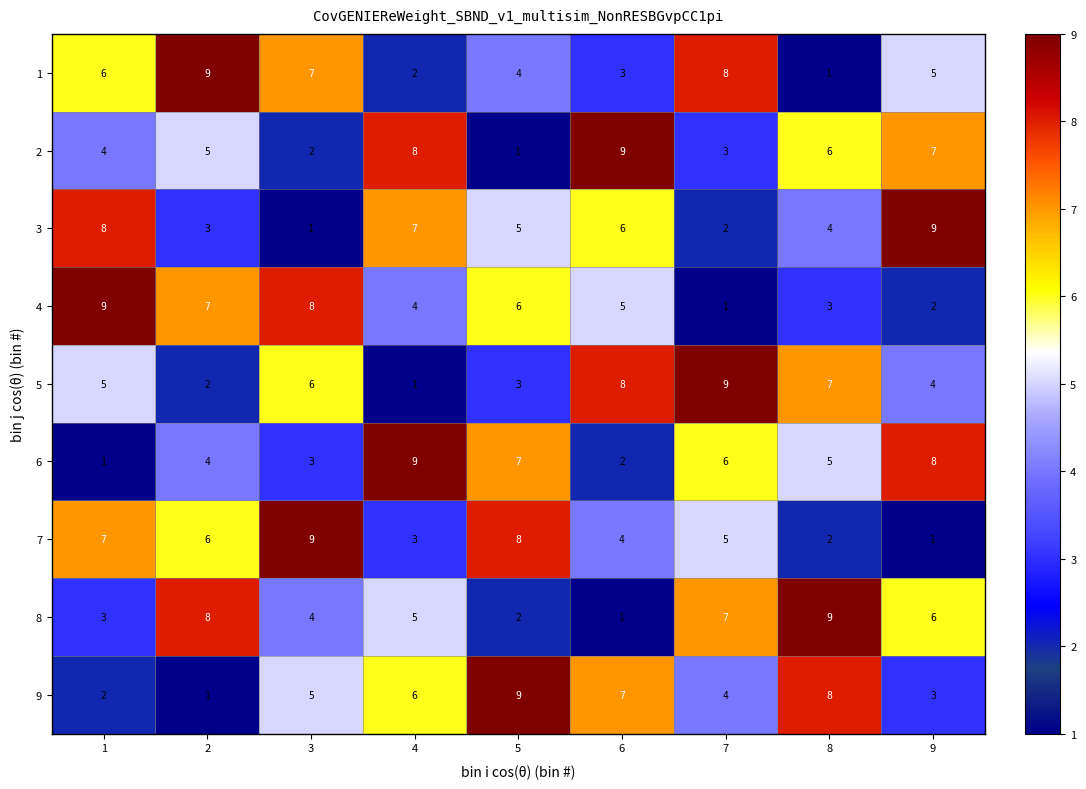

What is the spread (max minus min) of values at 7?

8